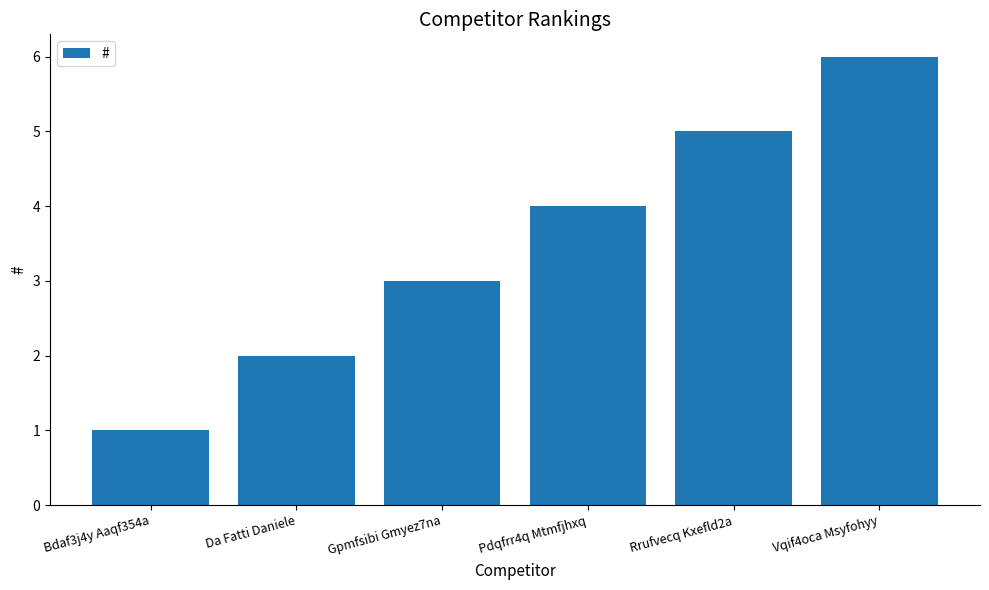

Reading left to right, extract all data points from this chart.

Bdaf3j4y Aaqf354a=1	Da Fatti Daniele=2	Gpmfsibi Gmyez7na=3	Pdqfrr4q Mtmfjhxq=4	Rrufvecq Kxefld2a=5	Vqif4oca Msyfohyy=6